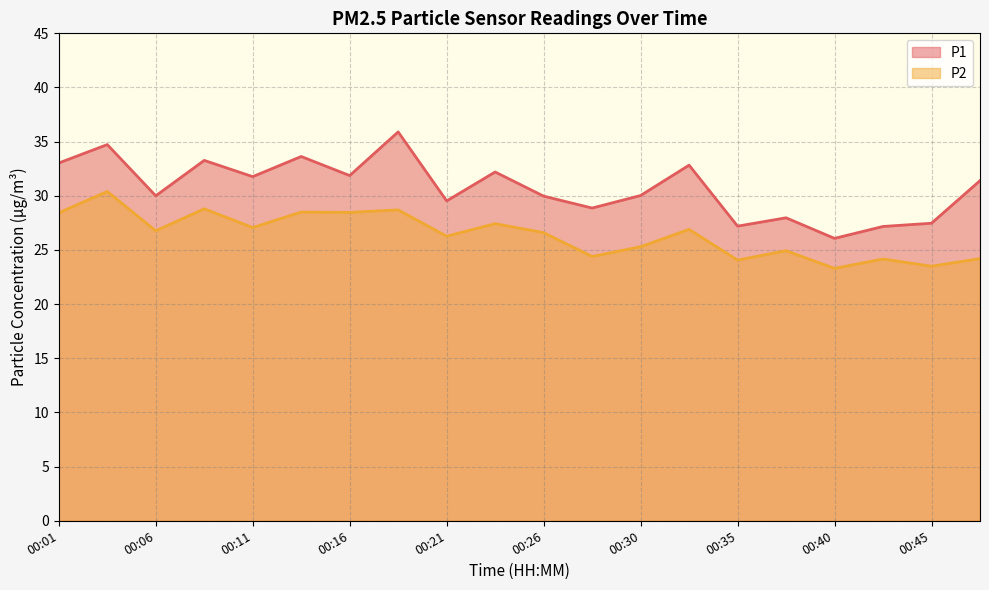

How many data points does each series have?

20